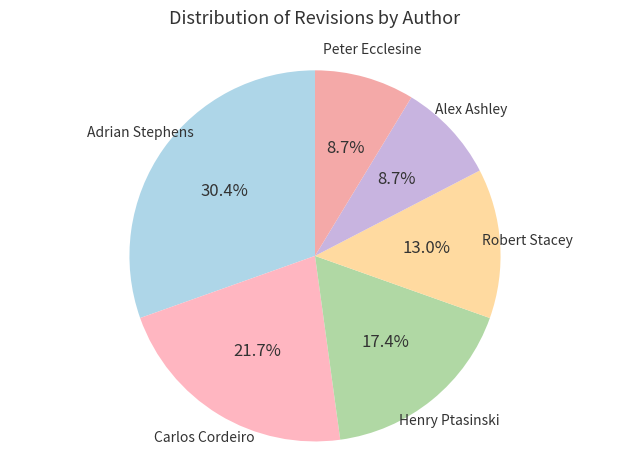

To the nearest percent, what is the average slice percentage?

17%